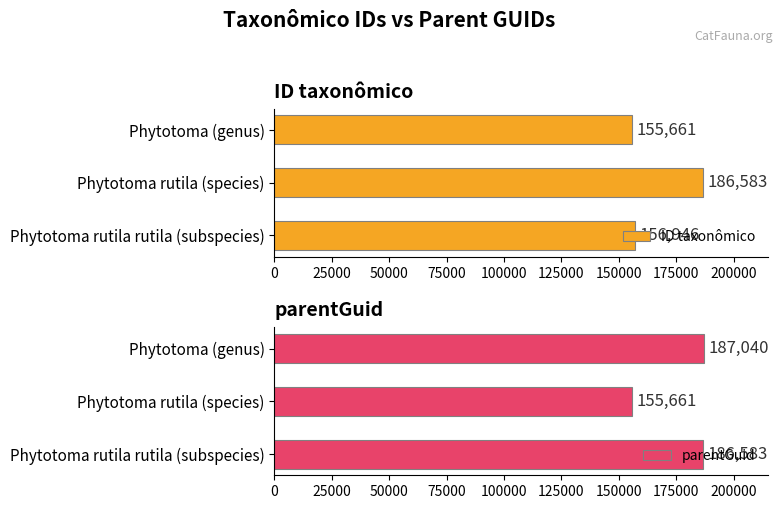

At which label does parentGuid reach its minimum?

Phytotoma rutila (species)